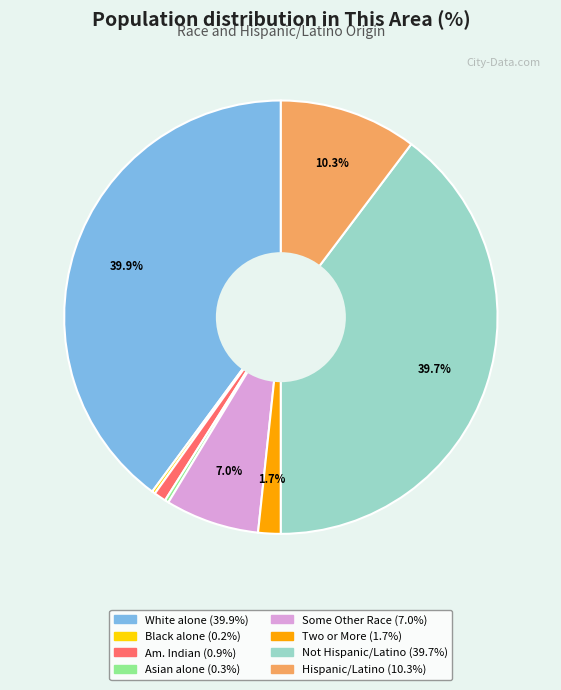

Is there any slice that represents more than half of the pie?

No